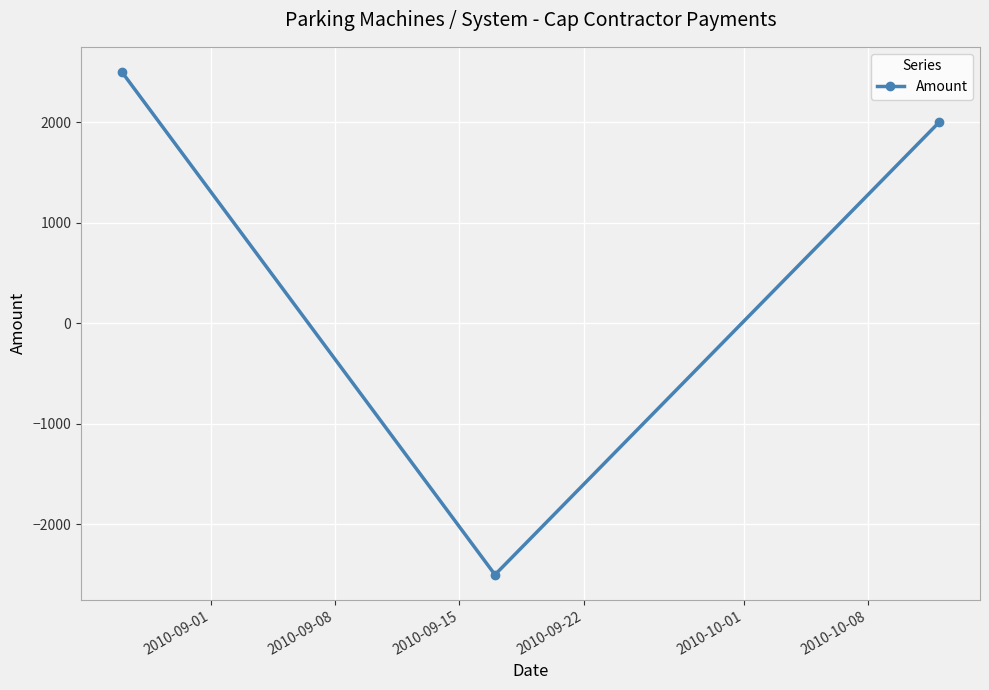

How many positive values are there?

2